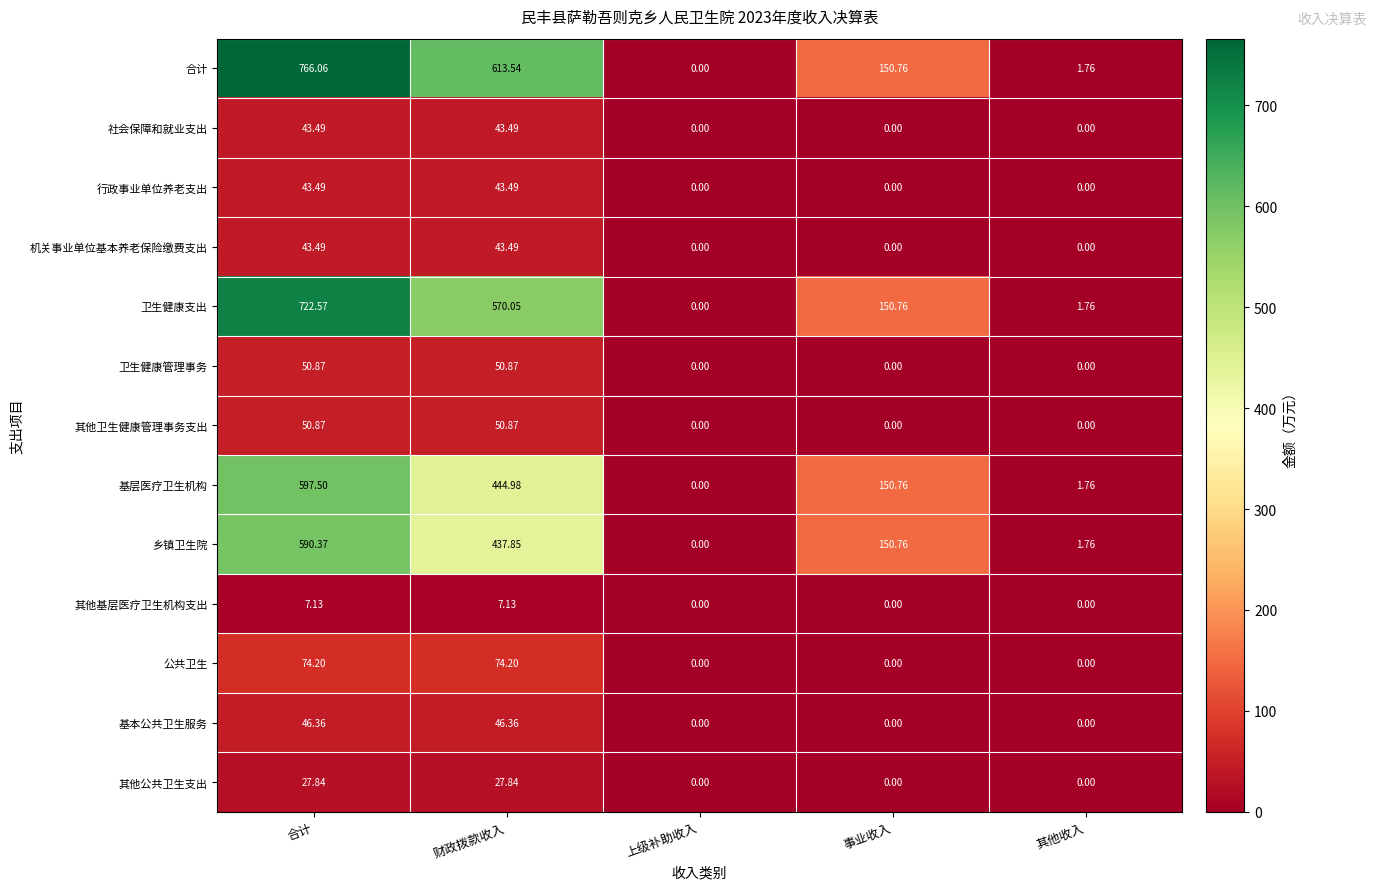

Which series has the largest range (max minus min)?

合计